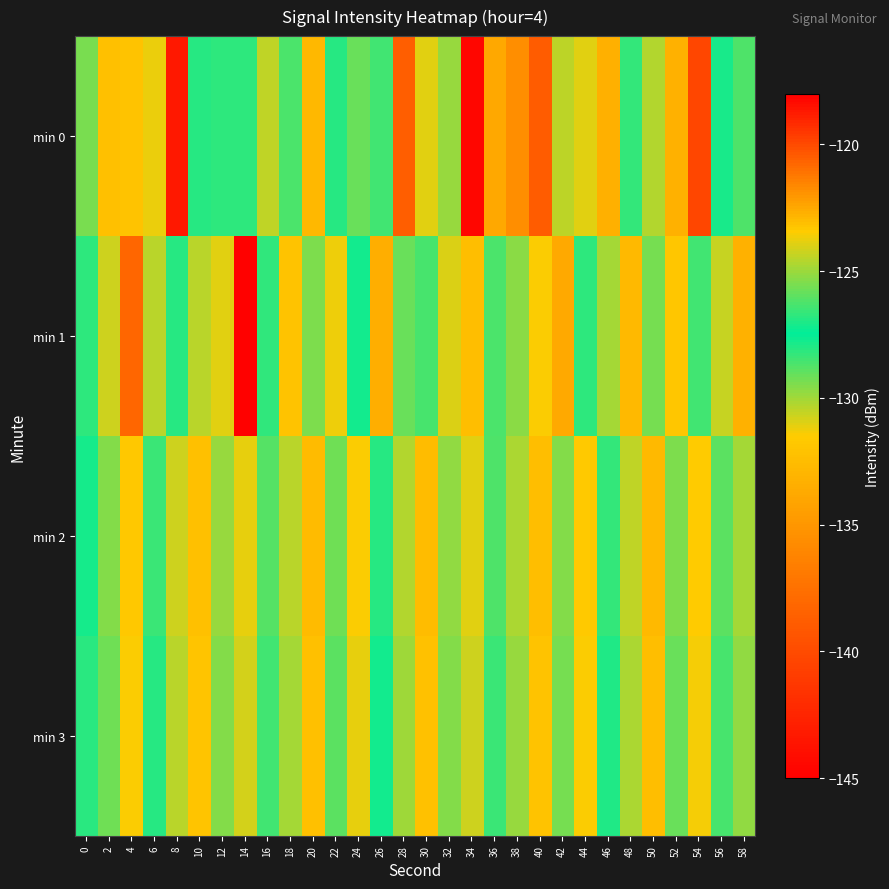

Which has a higher value, 52 or 28?

52